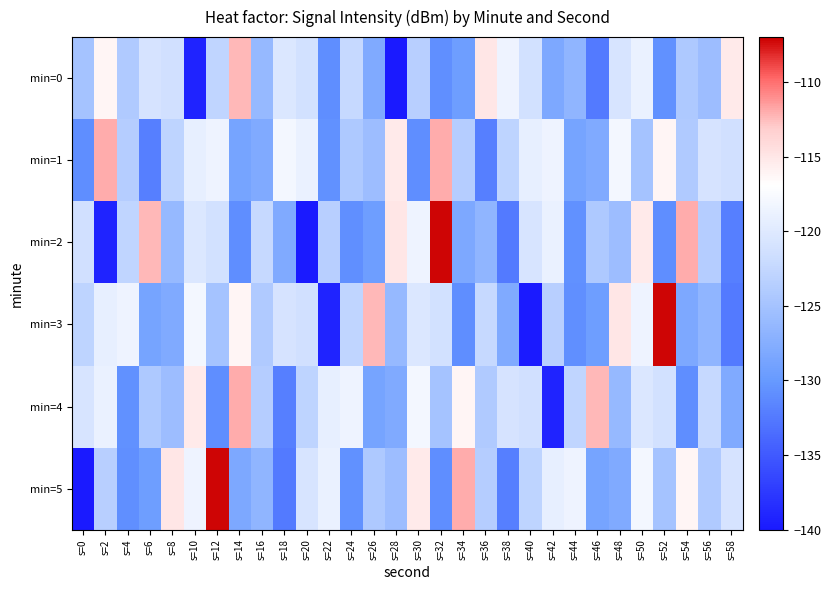

Reading left to right, transcribe all the data shown in this chart.

min=0: s=0=-125.0	s=2=-116.2	s=4=-124.1	s=6=-120.9	s=8=-121.3	s=10=-139.2	s=12=-122.8	s=14=-112.3	s=16=-126.1	s=18=-120.3	s=20=-121.2	s=22=-130.9	s=24=-122.2	s=26=-127.9	s=28=-139.9	s=30=-123.4	s=32=-130.7	s=34=-129.3	s=36=-115.1	s=38=-118.5	s=40=-121.2	s=42=-128.2	s=44=-126.6	s=46=-132.4	s=48=-120.7	s=50=-118.9	s=52=-130.6	s=54=-124.2	s=56=-125.6	s=58=-115.3
min=1: s=0=-130.9	s=2=-112.0	s=4=-123.7	s=6=-132.0	s=8=-123.0	s=10=-119.2	s=12=-118.6	s=14=-128.7	s=16=-128.0	s=18=-118.0	s=20=-118.9	s=22=-130.6	s=24=-124.2	s=26=-125.6	s=28=-115.3	s=30=-130.9	s=32=-112.0	s=34=-123.7	s=36=-132.0	s=38=-123.0	s=40=-119.2	s=42=-118.6	s=44=-128.7	s=46=-128.0	s=48=-118.0	s=50=-125.0	s=52=-116.2	s=54=-124.1	s=56=-120.9	s=58=-121.3
min=2: s=0=-121.3	s=2=-139.2	s=4=-122.8	s=6=-112.3	s=8=-126.1	s=10=-120.3	s=12=-121.2	s=14=-130.9	s=16=-122.2	s=18=-127.9	s=20=-139.9	s=22=-123.4	s=24=-130.7	s=26=-129.3	s=28=-115.1	s=30=-118.5	s=32=-107.2	s=34=-128.2	s=36=-126.6	s=38=-132.4	s=40=-120.7	s=42=-118.9	s=44=-130.6	s=46=-124.2	s=48=-125.6	s=50=-115.3	s=52=-130.9	s=54=-112.0	s=56=-123.7	s=58=-132.0
min=3: s=0=-123.0	s=2=-119.2	s=4=-118.6	s=6=-128.7	s=8=-128.0	s=10=-118.0	s=12=-125.0	s=14=-116.2	s=16=-124.1	s=18=-120.9	s=20=-121.3	s=22=-139.2	s=24=-122.8	s=26=-112.3	s=28=-126.1	s=30=-120.3	s=32=-121.2	s=34=-130.9	s=36=-122.2	s=38=-127.9	s=40=-139.9	s=42=-123.4	s=44=-130.7	s=46=-129.3	s=48=-115.1	s=50=-118.5	s=52=-107.2	s=54=-128.2	s=56=-126.6	s=58=-132.4
min=4: s=0=-120.7	s=2=-118.9	s=4=-130.6	s=6=-124.2	s=8=-125.6	s=10=-115.3	s=12=-130.9	s=14=-112.0	s=16=-123.7	s=18=-132.0	s=20=-123.0	s=22=-119.2	s=24=-118.6	s=26=-128.7	s=28=-128.0	s=30=-118.0	s=32=-125.0	s=34=-116.2	s=36=-124.1	s=38=-120.9	s=40=-121.3	s=42=-139.2	s=44=-122.8	s=46=-112.3	s=48=-126.1	s=50=-120.3	s=52=-121.2	s=54=-130.9	s=56=-122.2	s=58=-127.9
min=5: s=0=-139.9	s=2=-123.4	s=4=-130.7	s=6=-129.3	s=8=-115.1	s=10=-118.5	s=12=-107.2	s=14=-128.2	s=16=-126.6	s=18=-132.4	s=20=-120.7	s=22=-118.9	s=24=-130.6	s=26=-124.2	s=28=-125.6	s=30=-115.3	s=32=-130.9	s=34=-112.0	s=36=-123.7	s=38=-132.0	s=40=-123.0	s=42=-119.2	s=44=-118.6	s=46=-128.7	s=48=-128.0	s=50=-118.0	s=52=-125.0	s=54=-116.2	s=56=-124.1	s=58=-120.9